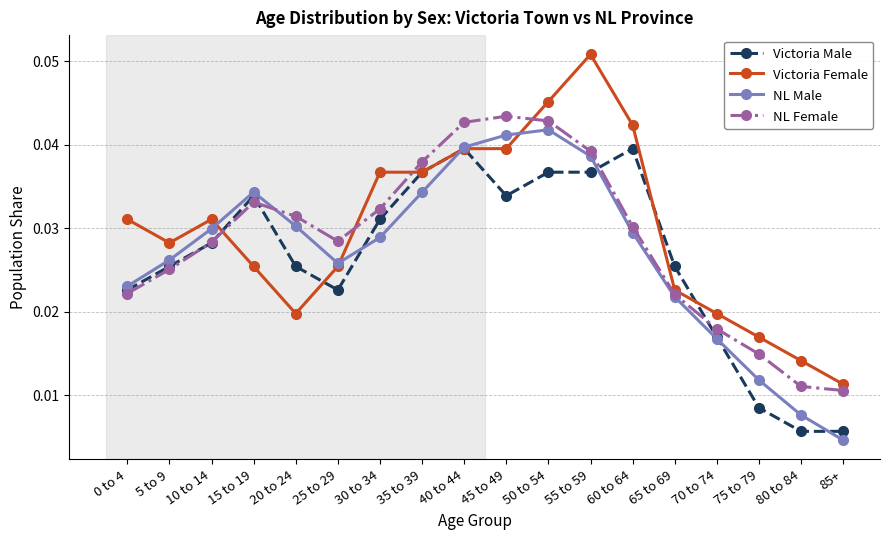

Which label corresponds to the largest value in the chart?

55 to 59